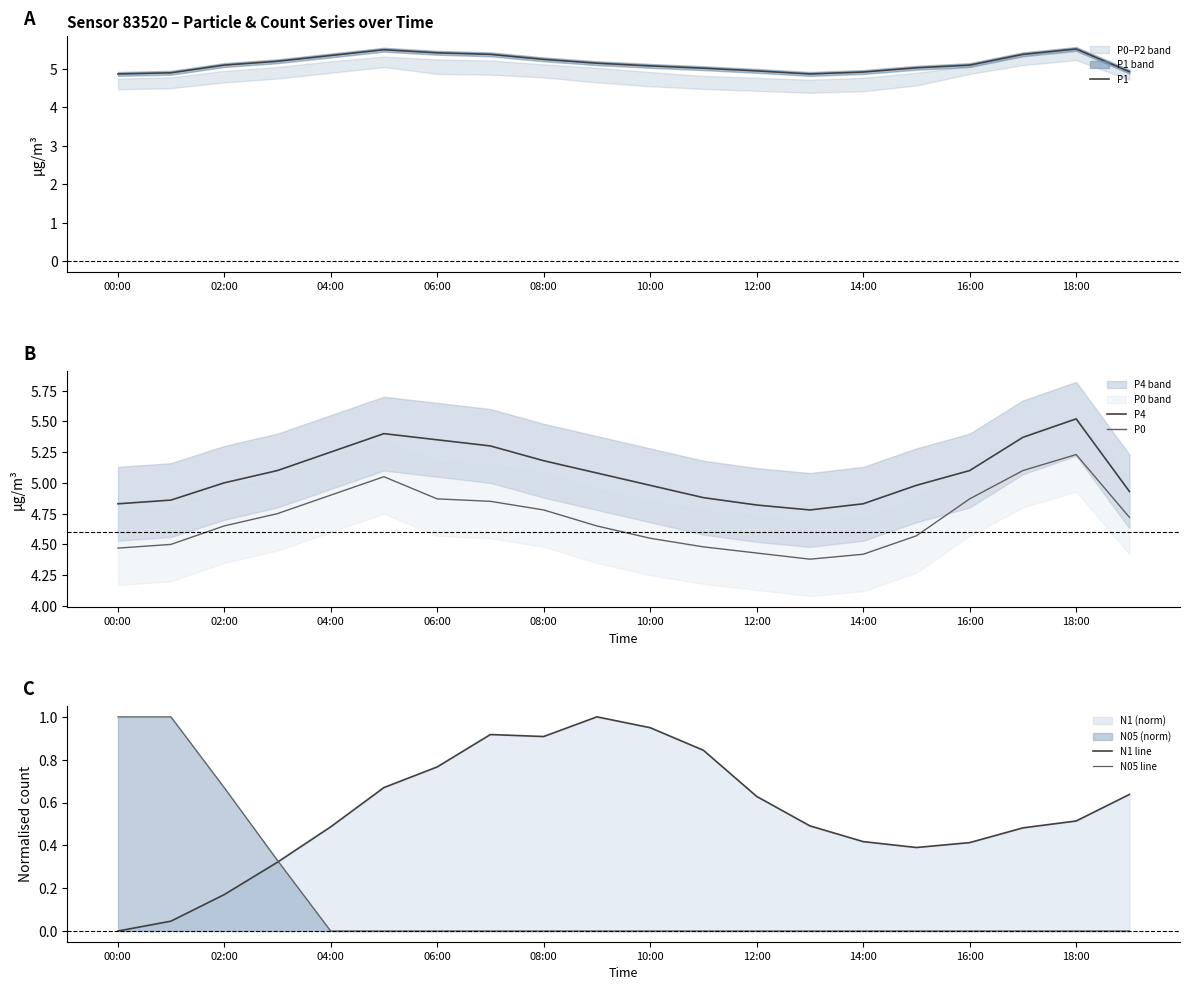

Does the chart display data point markers on the line(s)?

No